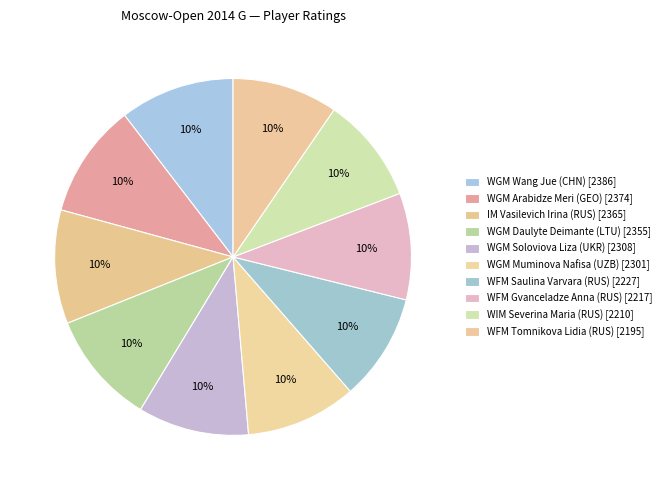

Between WFM Saulina Varvara (RUS) and WGM Soloviova Liza (UKR), which is larger?

WGM Soloviova Liza (UKR)